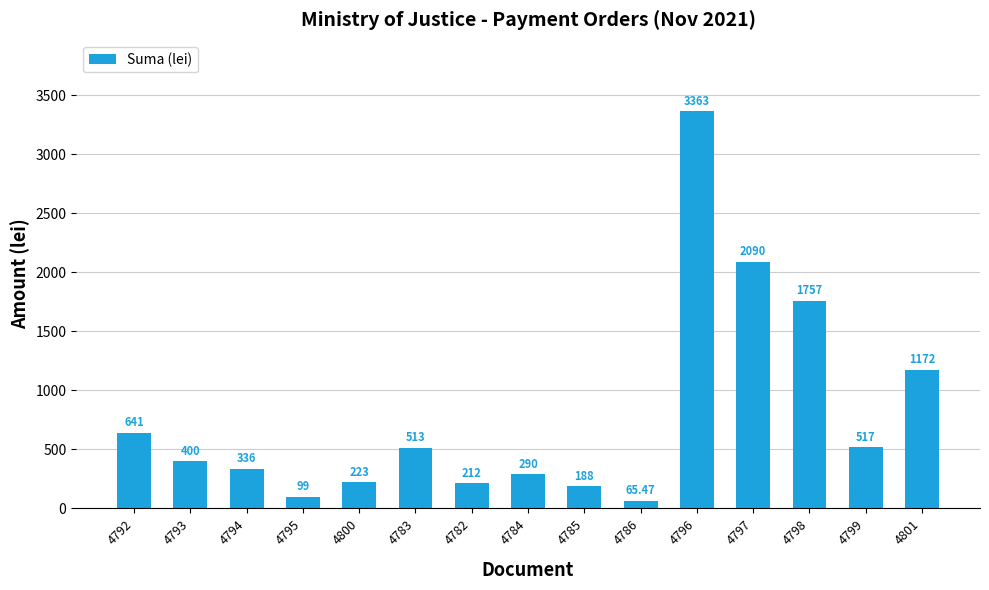

Does the chart contain stacked bars?

No